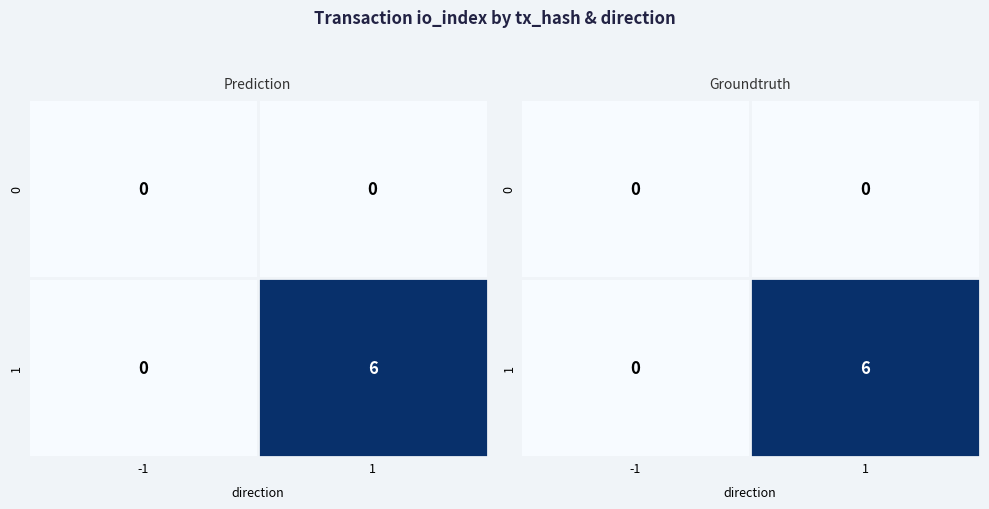

Between -1 and 1, which series saw the biggest shift?

1